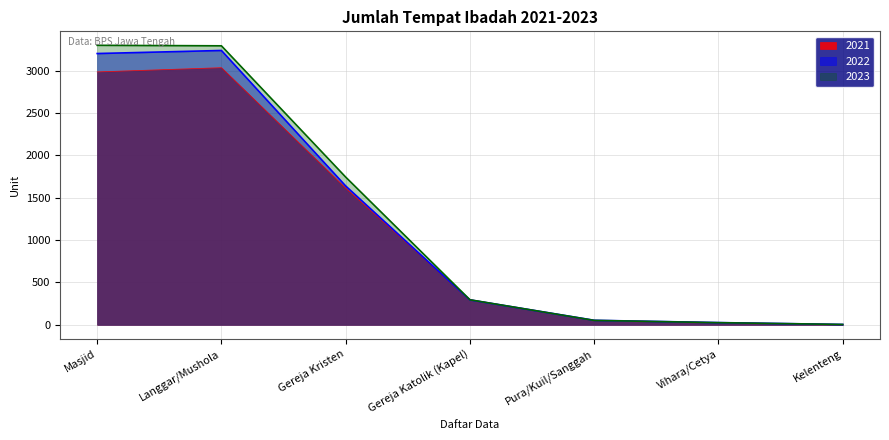

Reading left to right, extract all data points from this chart.

2021: 2984	3034	1612	297	53	26	4
2022: 3201	3237	1638	294	53	26	4
2023: 3298	3292	1743	295	52	25	4